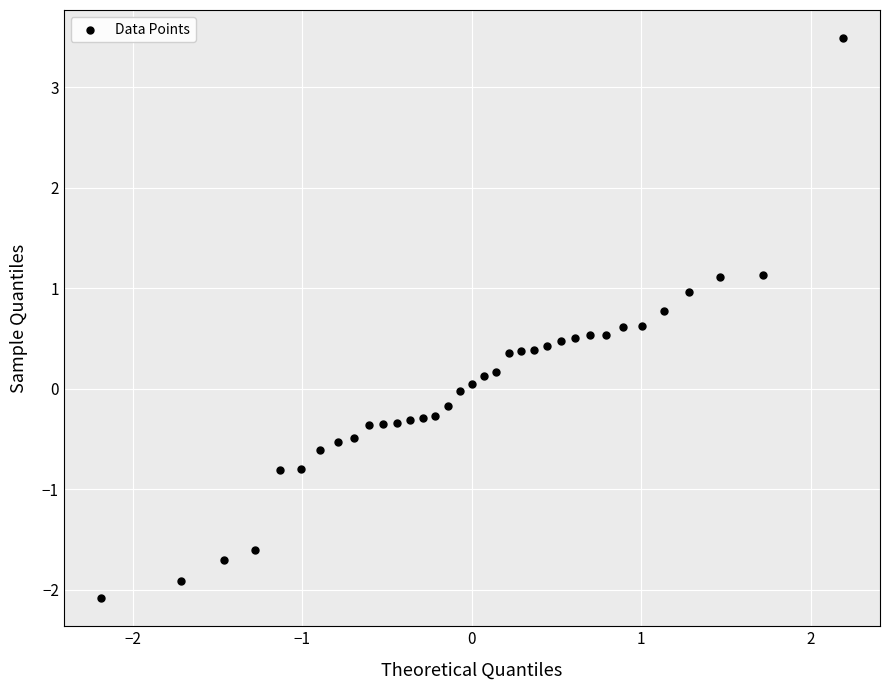

What is the range of X values (max minus min)?

4.4